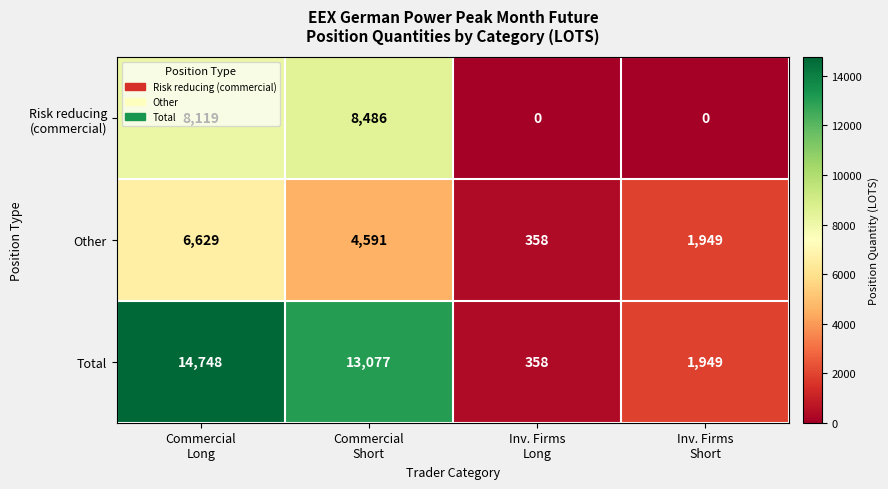

Which series has the largest range (max minus min)?

Total